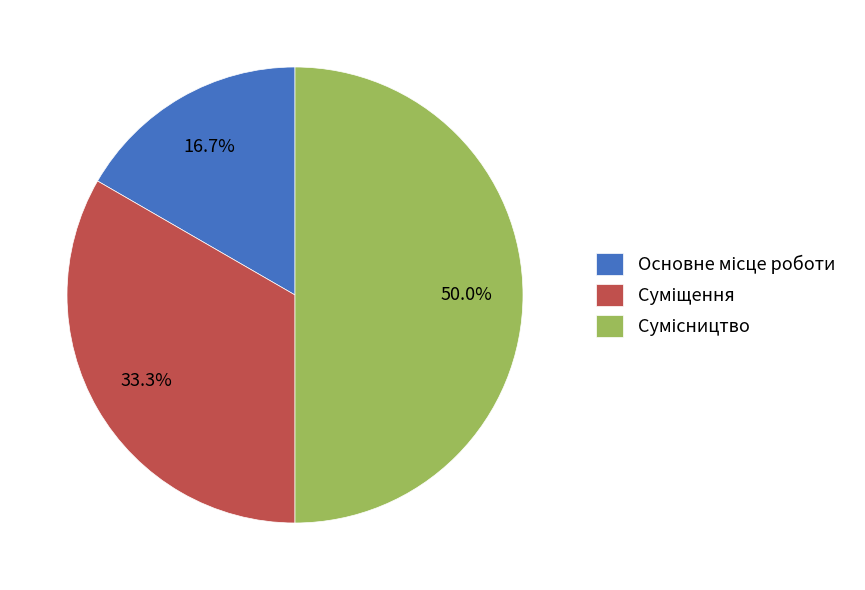

Does Суміщення account for over 50% of the chart?

No